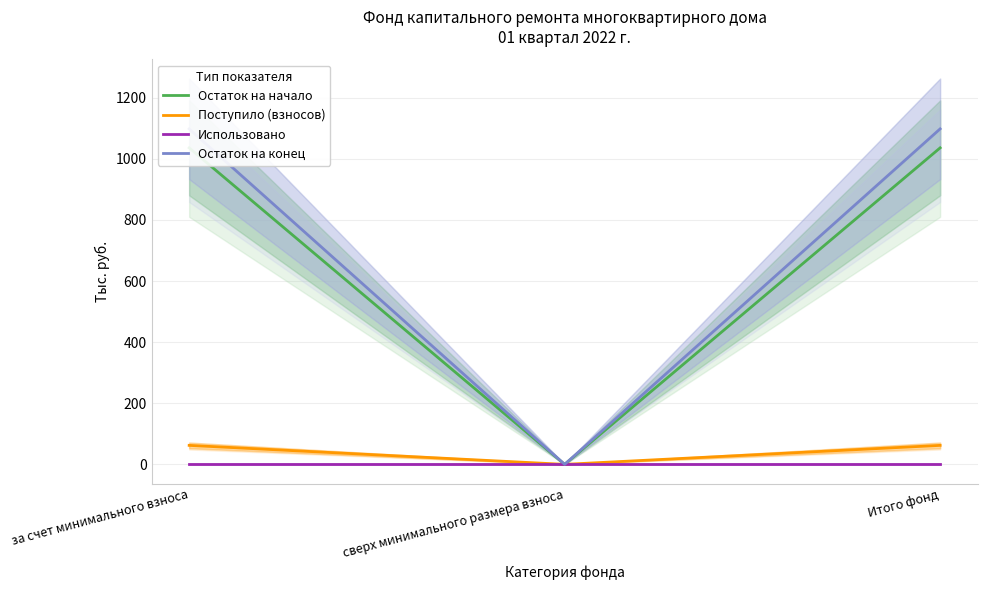

What is the difference between the second highest and minimum values in the Поступило (взносов) series?

62.1